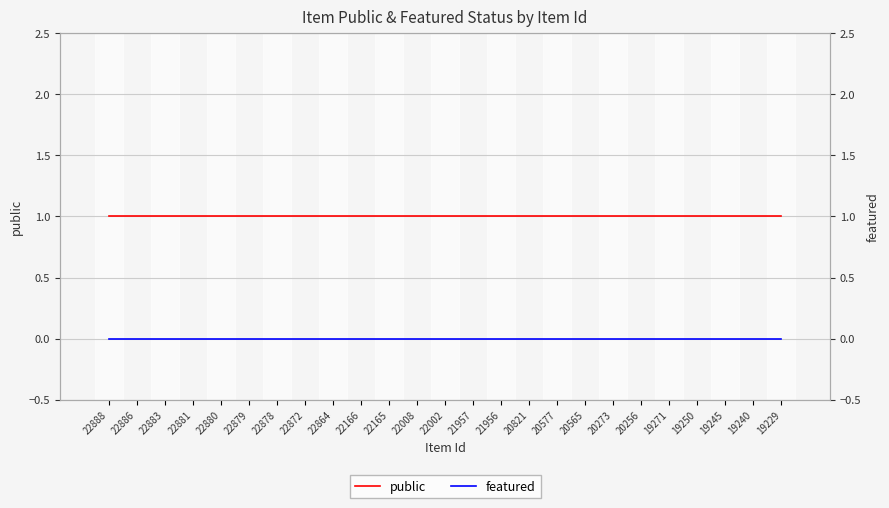

Reading left to right, list all the values displayed in this chart.

public: 22888=1	22886=1	22883=1	22881=1	22880=1	22879=1	22878=1	22872=1	22864=1	22166=1	22165=1	22008=1	22002=1	21957=1	21956=1	20821=1	20577=1	20565=1	20273=1	20256=1	19271=1	19250=1	19245=1	19240=1	19229=1
featured: 22888=0	22886=0	22883=0	22881=0	22880=0	22879=0	22878=0	22872=0	22864=0	22166=0	22165=0	22008=0	22002=0	21957=0	21956=0	20821=0	20577=0	20565=0	20273=0	20256=0	19271=0	19250=0	19245=0	19240=0	19229=0